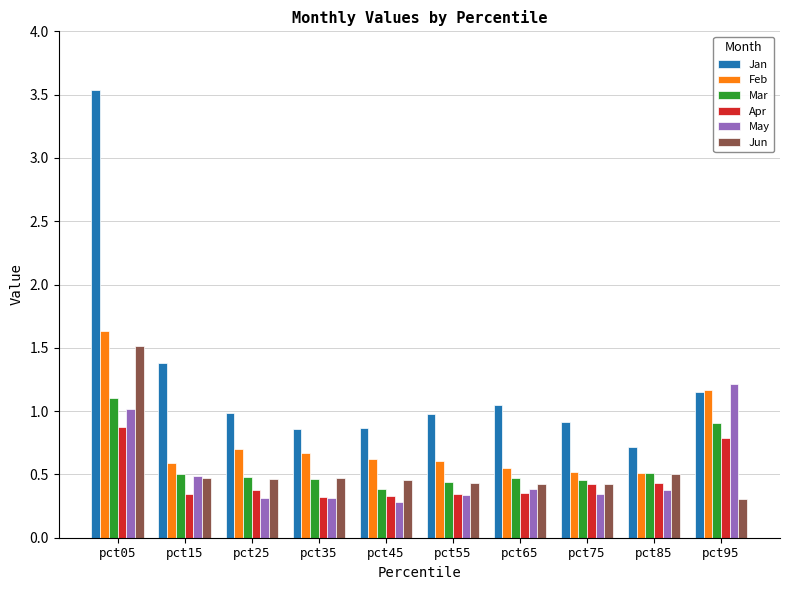

Is the value of Apr at pct55 greater than the value of Jan at pct45?

No